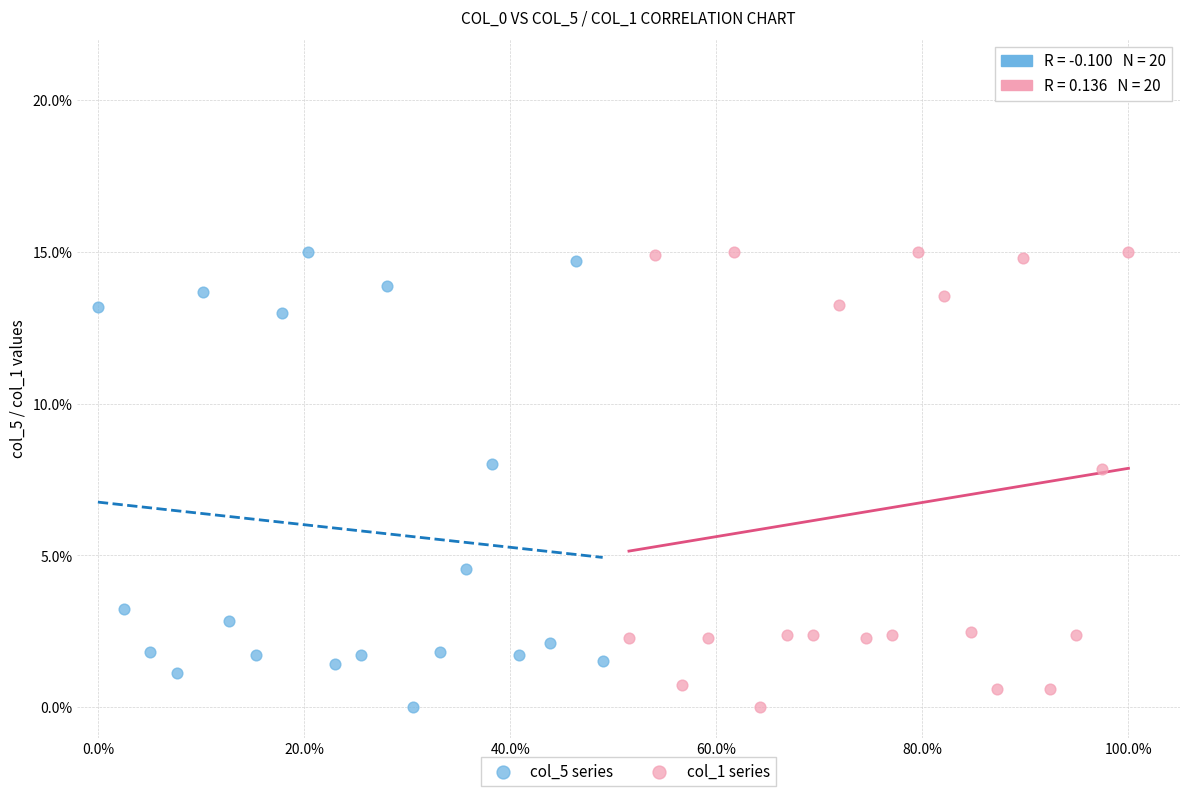

What are all the series names shown in the legend?

col_5 series, col_1 series